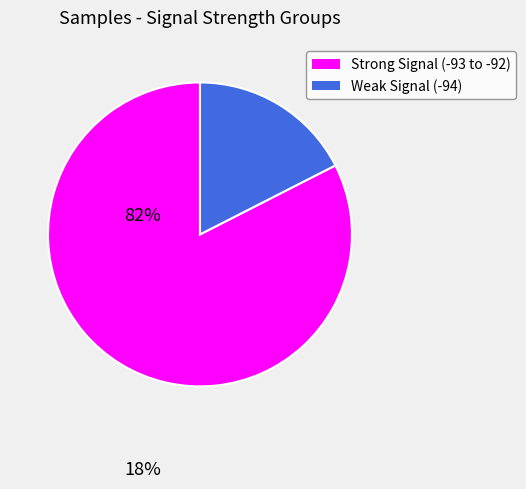

How many slices are in this pie chart?

2